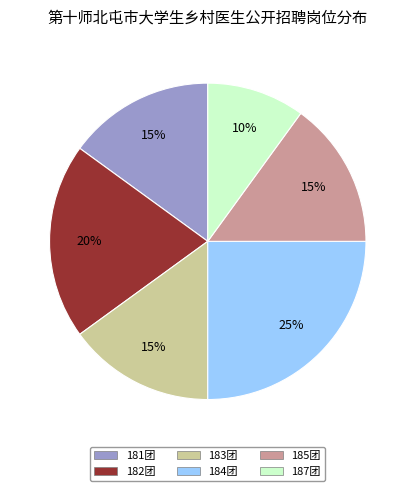

Approximately how many times larger is the value at 184团 compared to 185团?

1.7